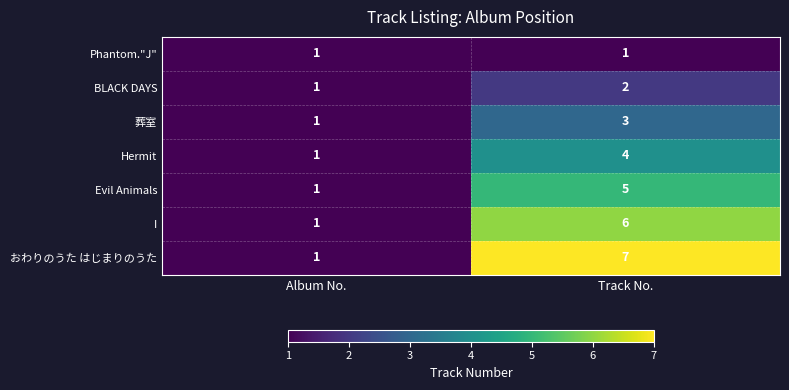

At which label is I closest to 3?

Album No.